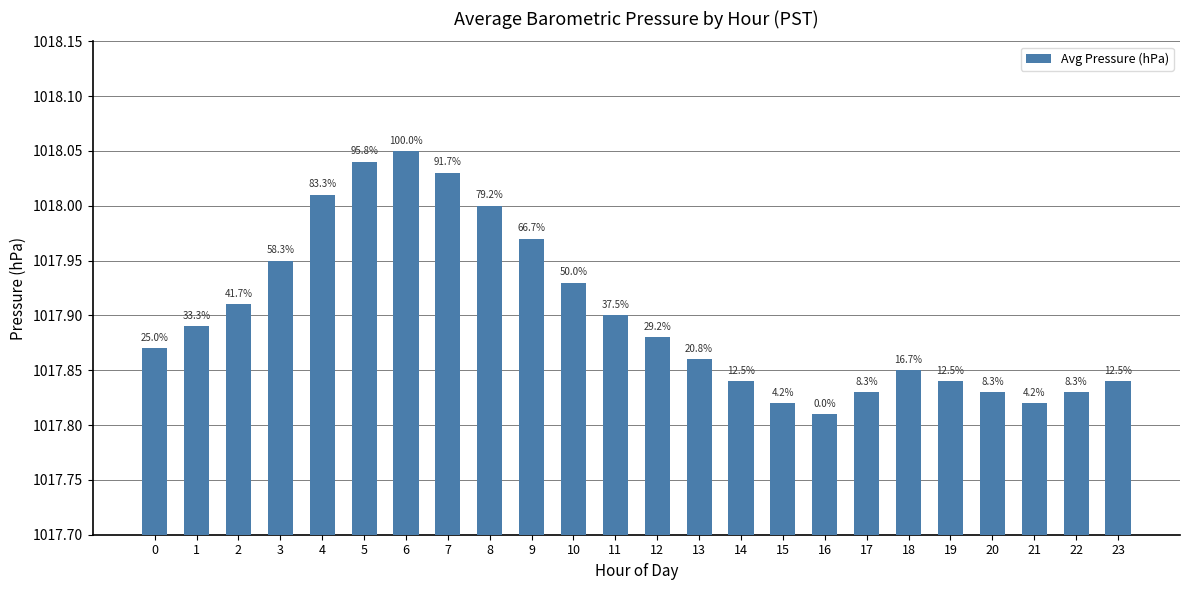

Does the chart contain any negative values?

No